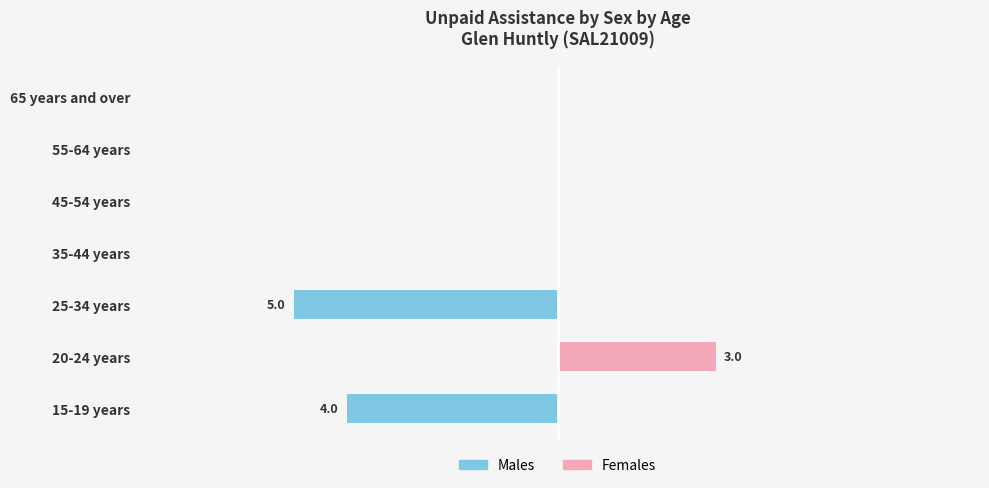

How many data points in Females are above 0?

1